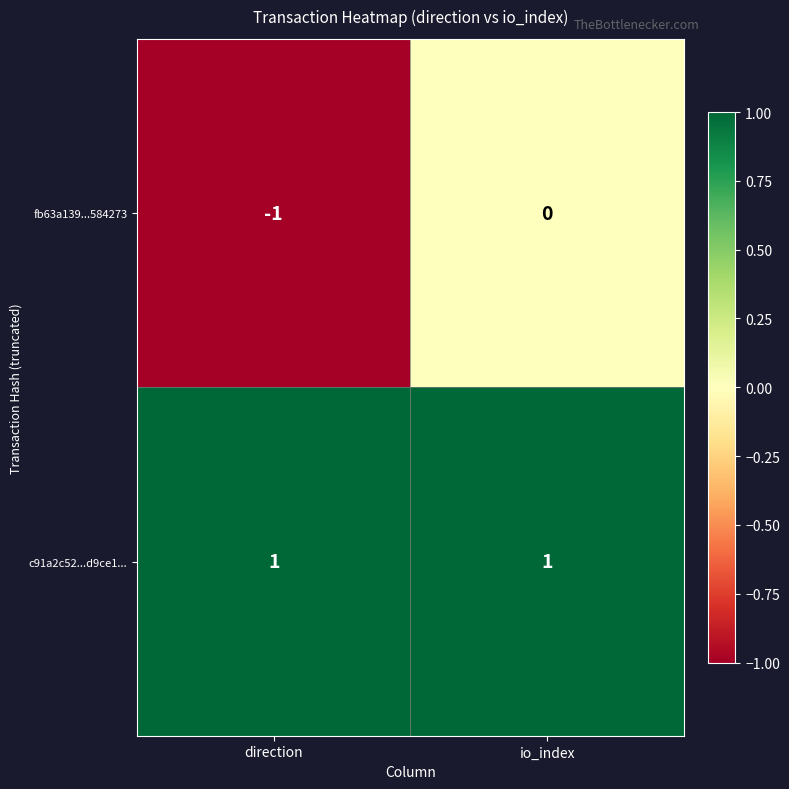

How many distinct data groups are displayed?

2